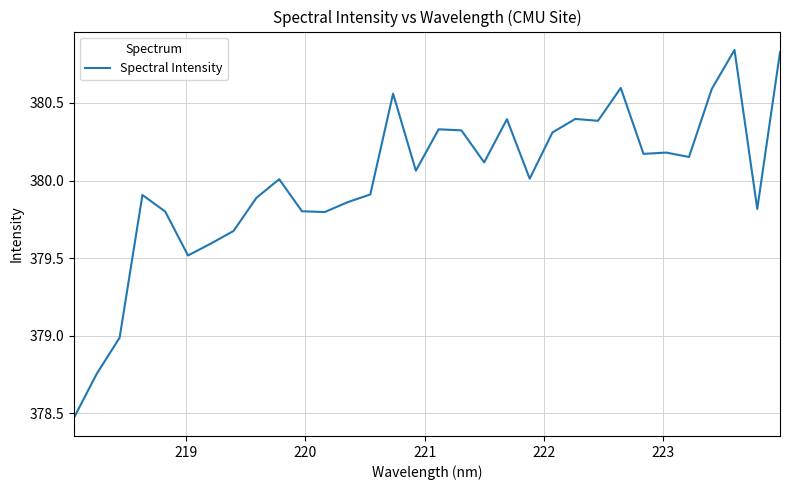

What is the difference between the maximum and minimum values?

2.4